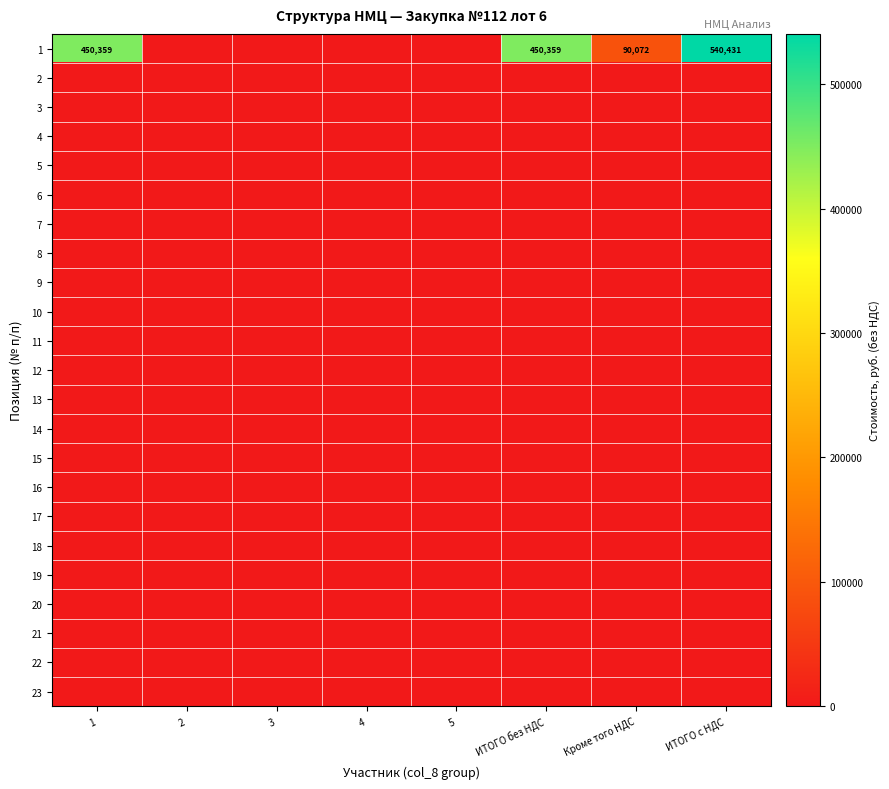

At 2, list the series in order from smallest to largest.

1, 2, 3, 4, 5, 6, 7, 8, 9, 10, 11, 12, 13, 14, 15, 16, 17, 18, 19, 20, 21, 22, 23